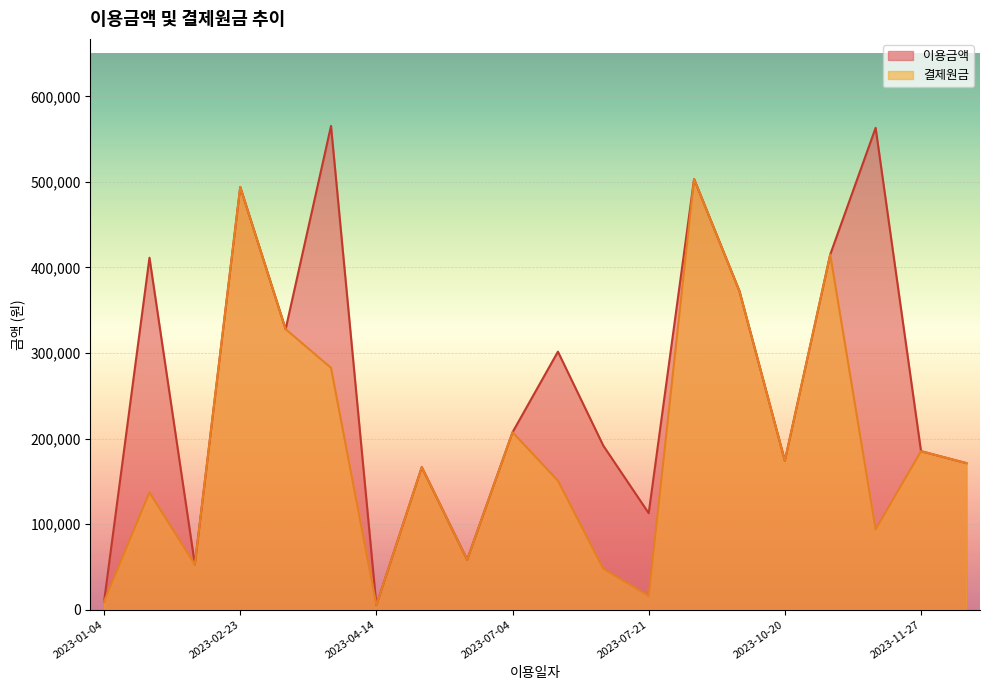

True or false: 결제원금 has a value of 6255 at 2023-01-04.

False